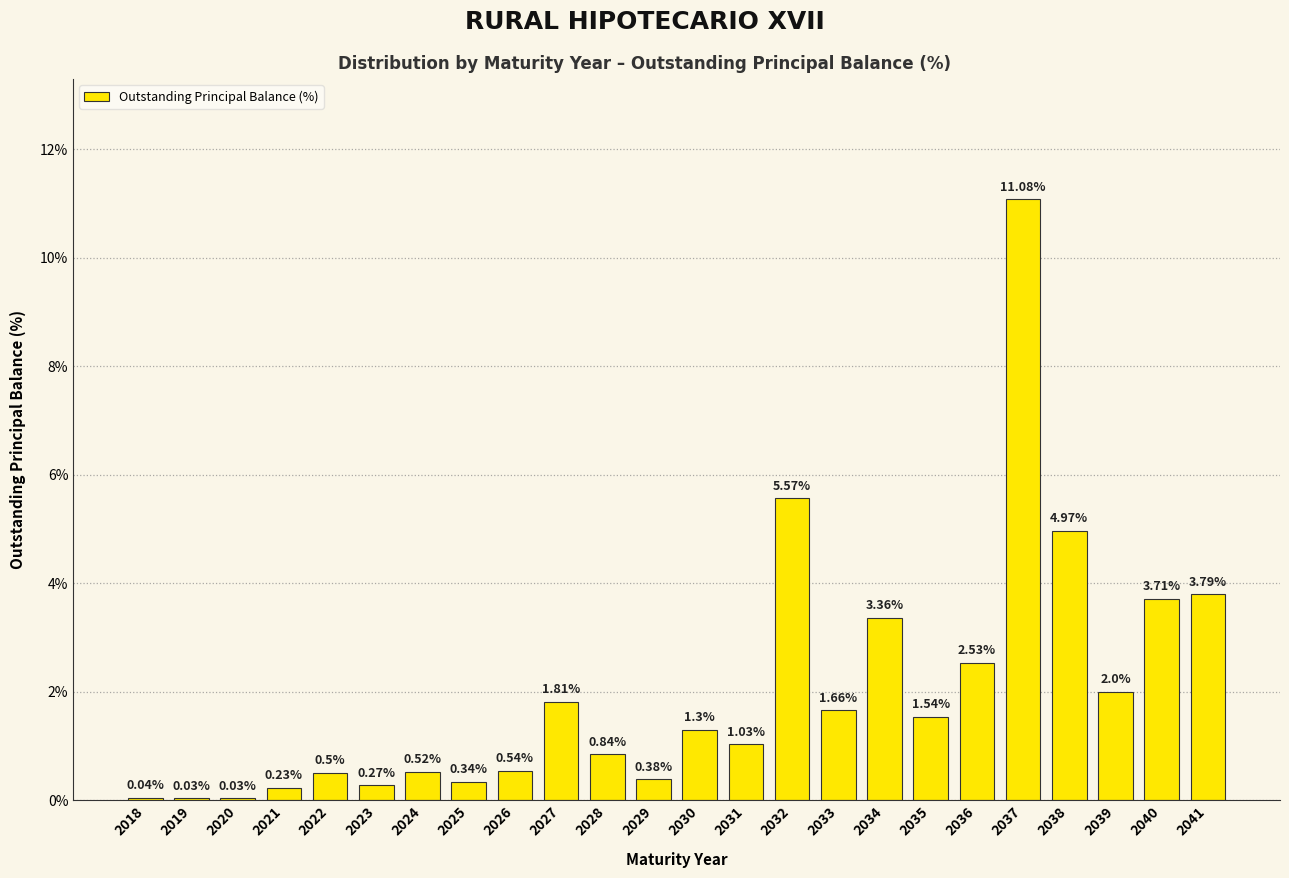

What is the greatest value displayed?

11.1